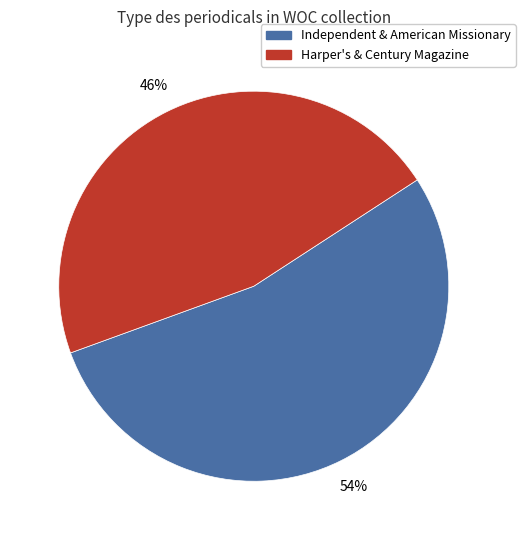

Is there a majority slice in this chart?

Yes